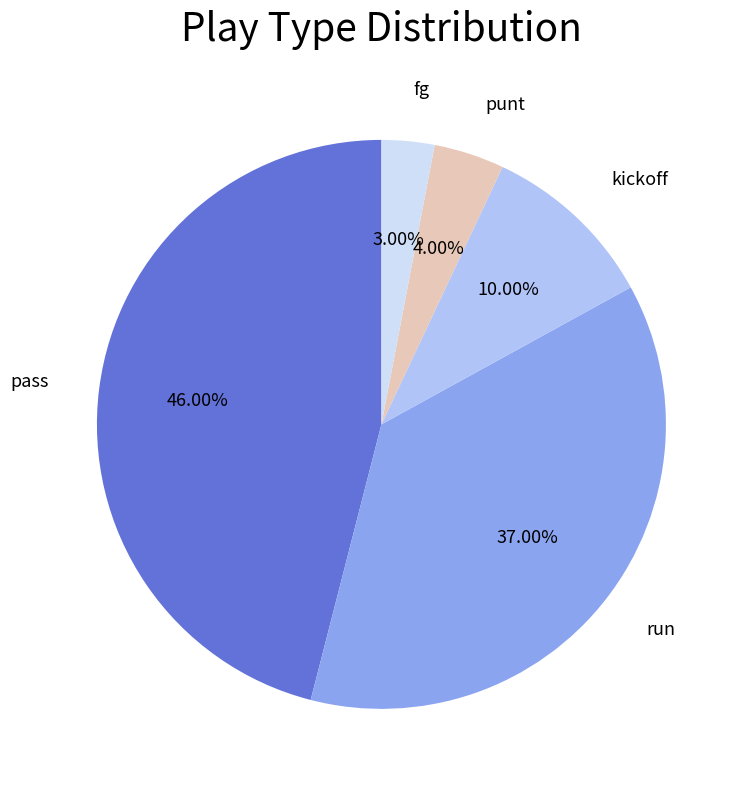

Is there any slice that represents more than half of the pie?

No